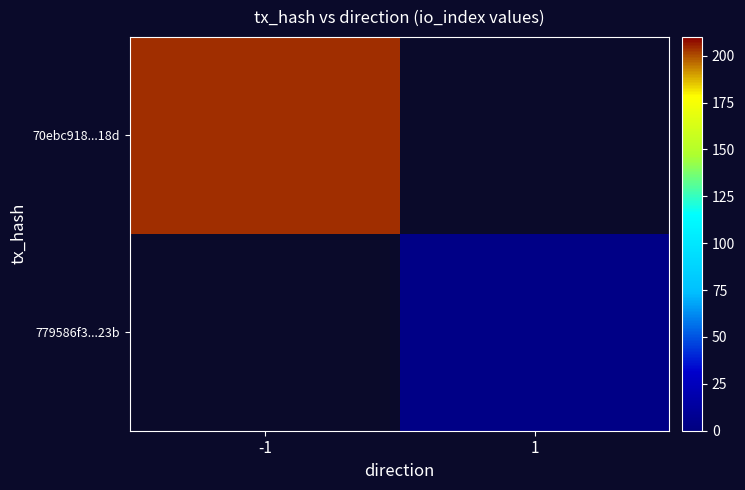

How many values in 70ebc918...18d are above zero?

1